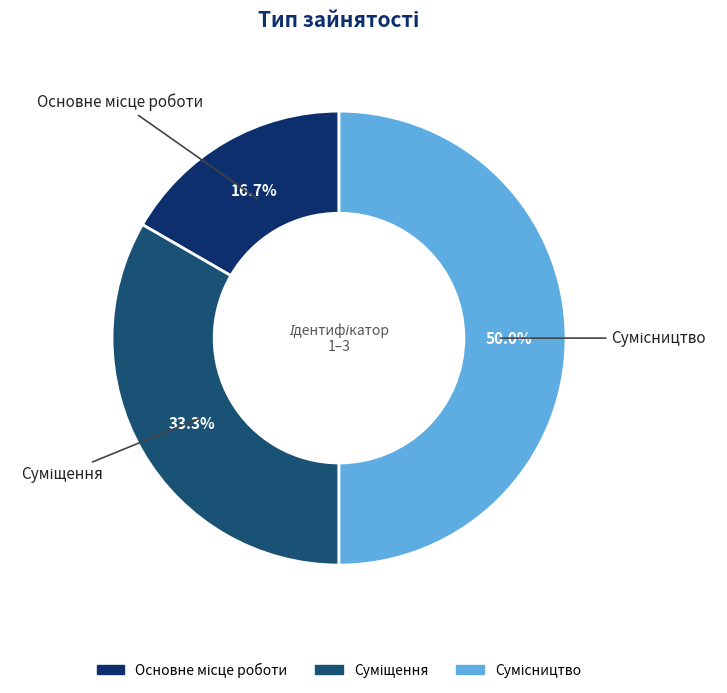

Count the number of slices in the pie.

3